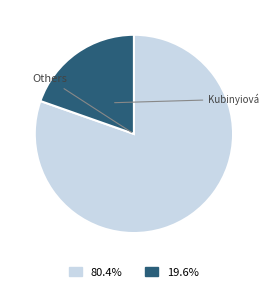

Count the number of slices in the pie.

2